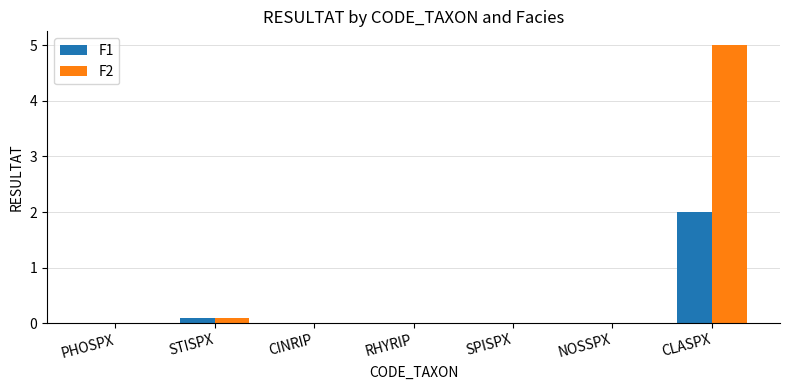

Is the value of F2 at CLASPX greater than the value of F1 at CINRIP?

Yes